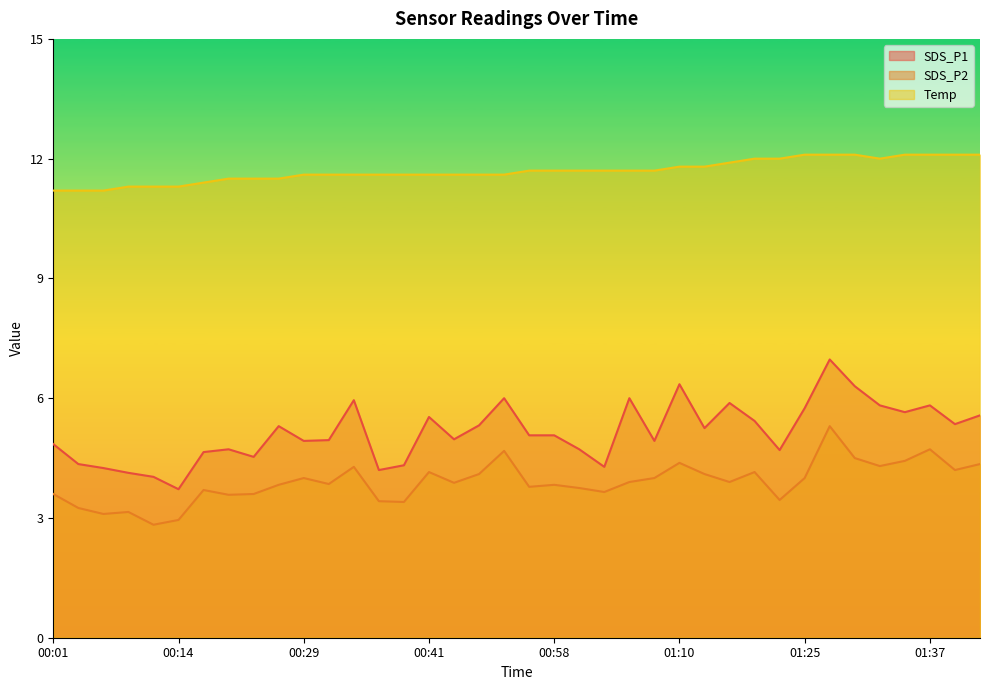

In SDS_P1, how many points are lower than both neighbors (excluding endpoints)?

11